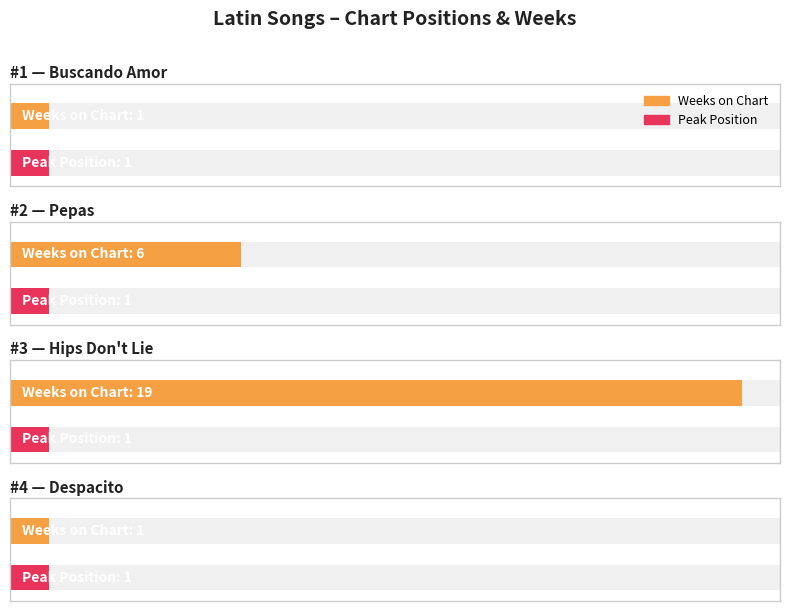

At which label is Position closest to 2?

Pepas